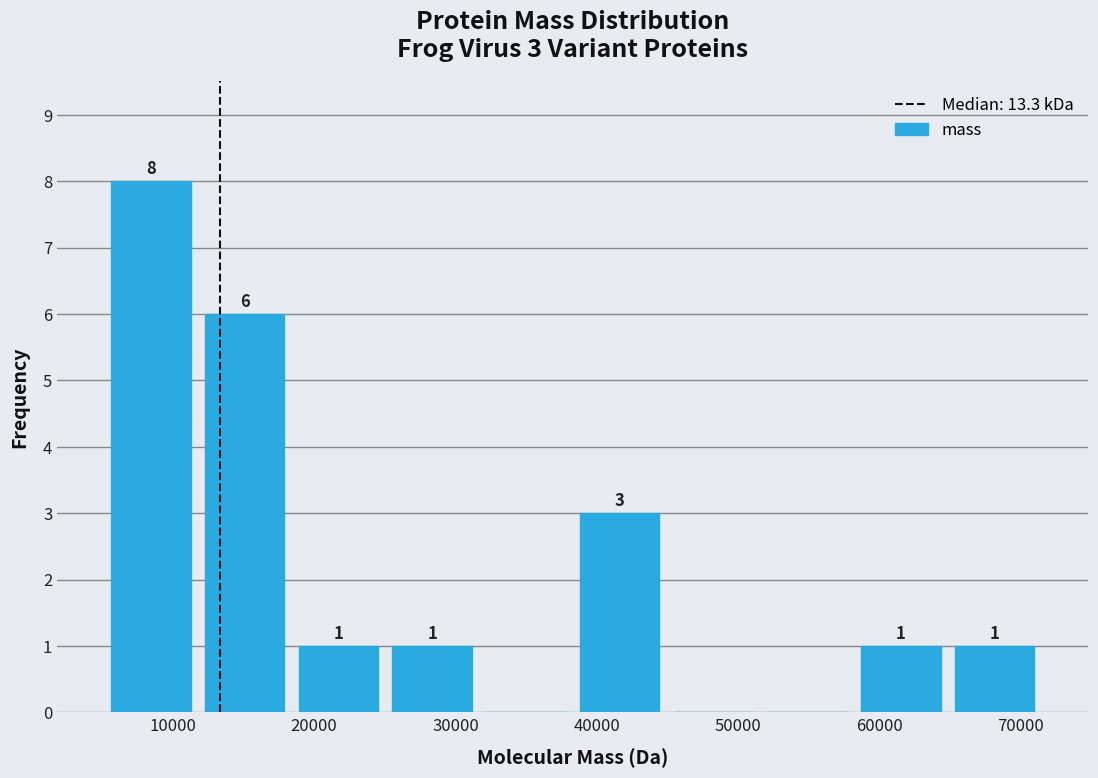

Over which range of the x-axis is the bar tallest?

5000 to 12000